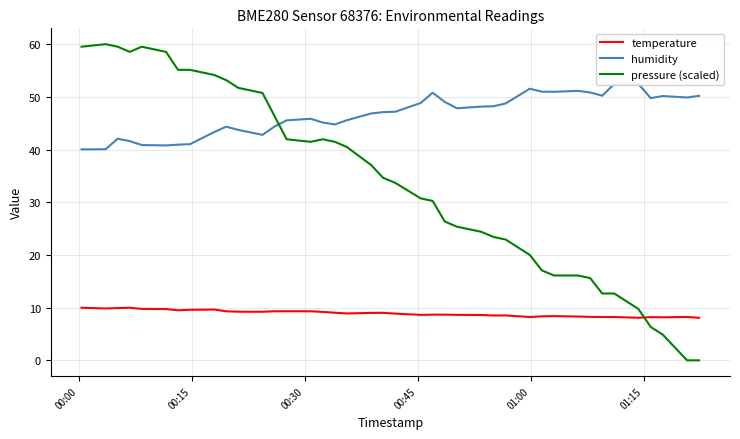

What is the average value of the pressure (scaled) series?

33.7